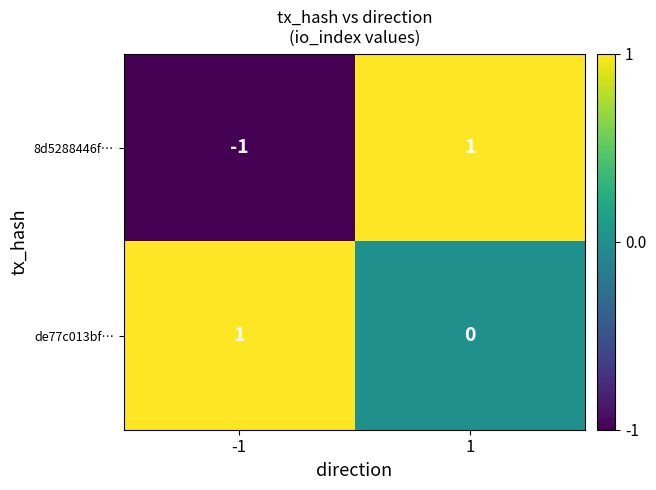

Reading left to right, extract all data points from this chart.

8d5288446f…: -1	1
de77c013bf…: 1	0